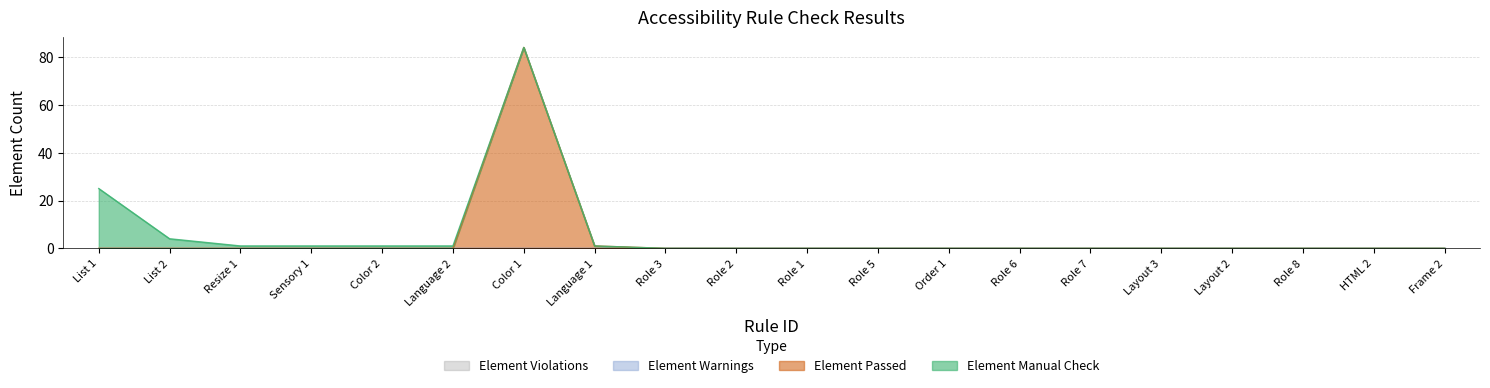

List the labels in order of Element Passed value, smallest first.

List 1, List 2, Resize 1, Sensory 1, Color 2, Language 2, Role 3, Role 2, Role 1, Role 5, Order 1, Role 6, Role 7, Layout 3, Layout 2, Role 8, HTML 2, Frame 2, Language 1, Color 1